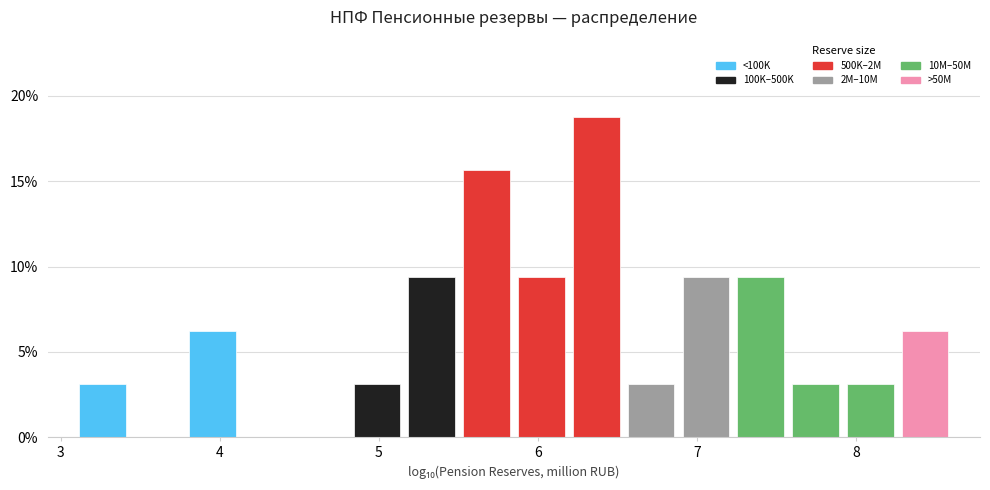

Around what value on the x-axis is the tallest bar? Give the approximate position of its centre, as read against the axis.

6.4